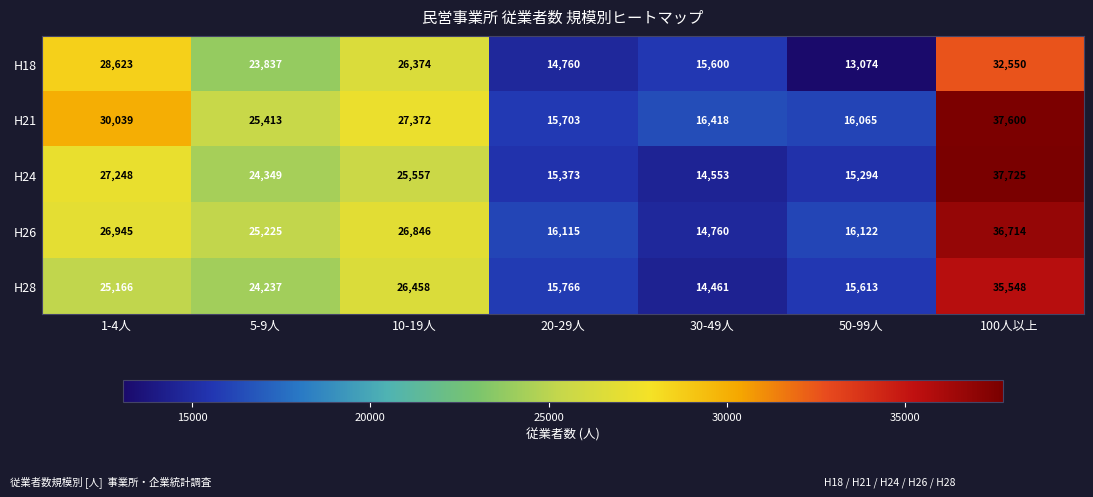

What is the highest value of the H24 series?

37725